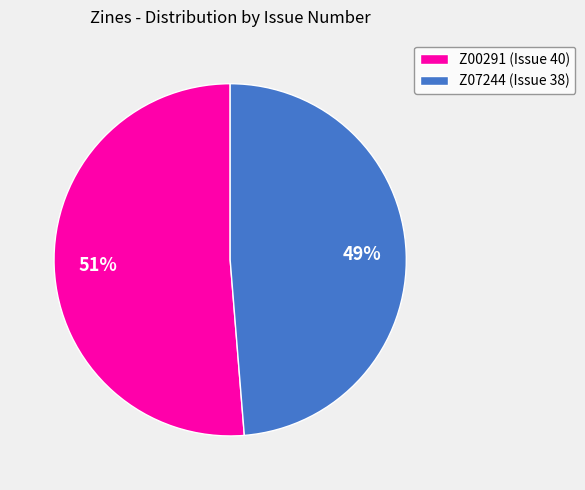

What is the smallest slice in the pie chart?

Z07244 (Issue 38)